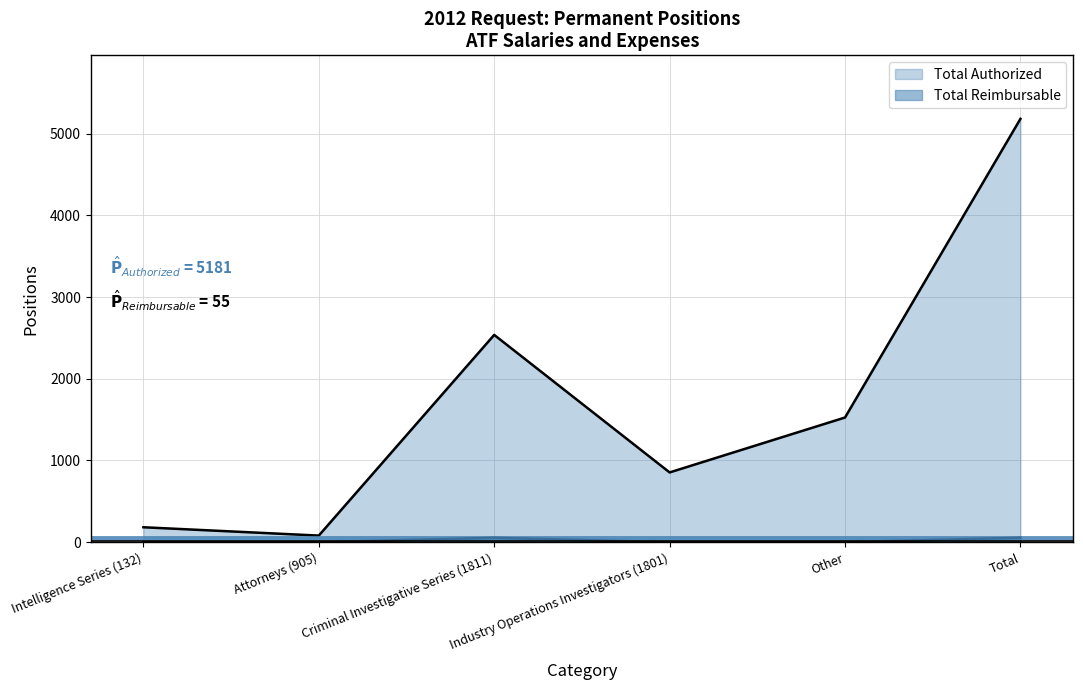

Is the value of Total Reimbursable at Industry Operations Investigators (1801) greater than the value of Total Authorized at Other?

No